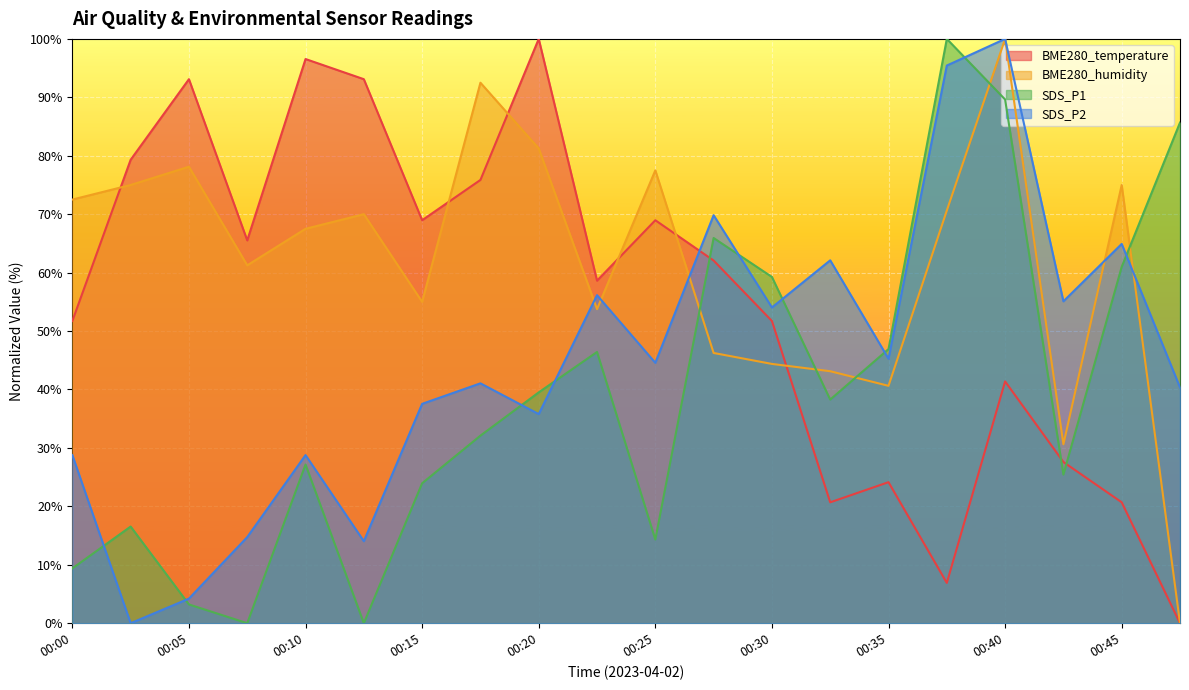

Between which two adjacent categories do BME280_humidity and SDS_P2 first intersect?

00:20 and 00:22